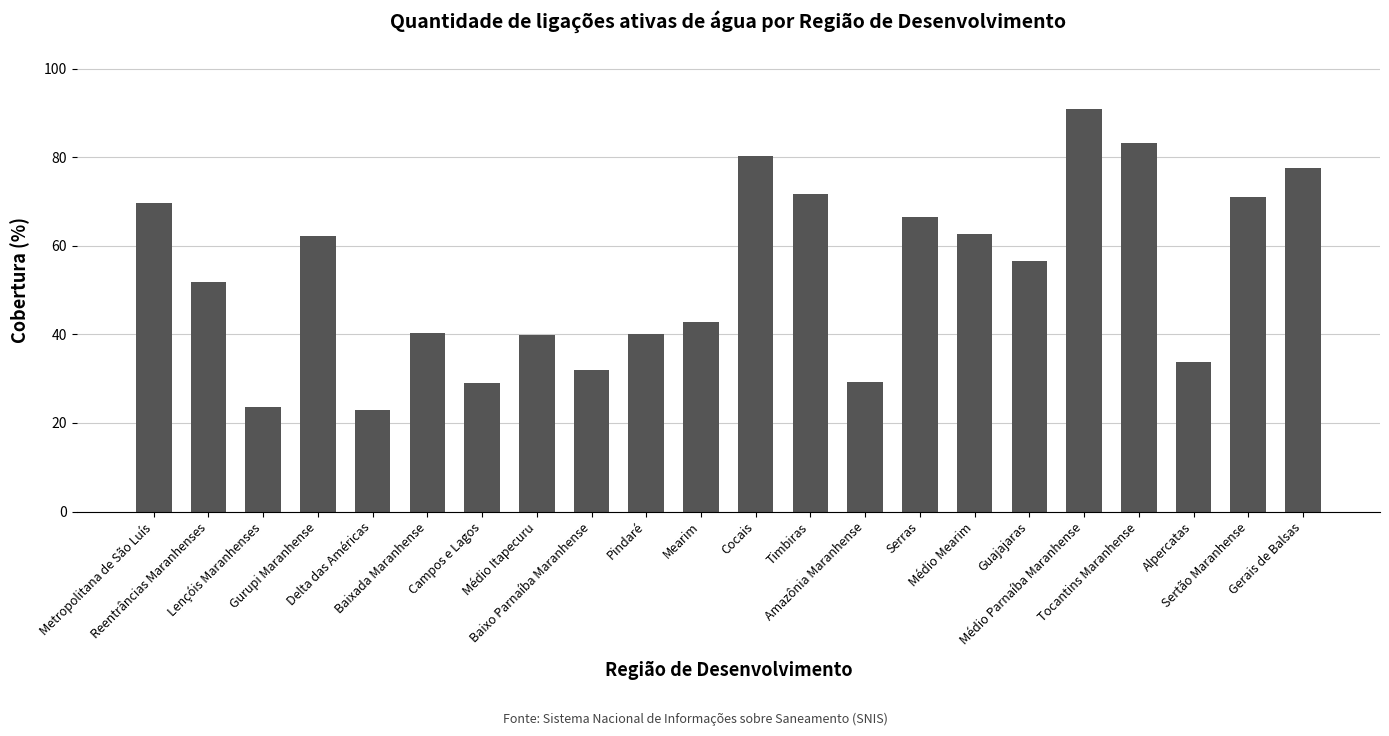

Does the chart contain stacked bars?

No